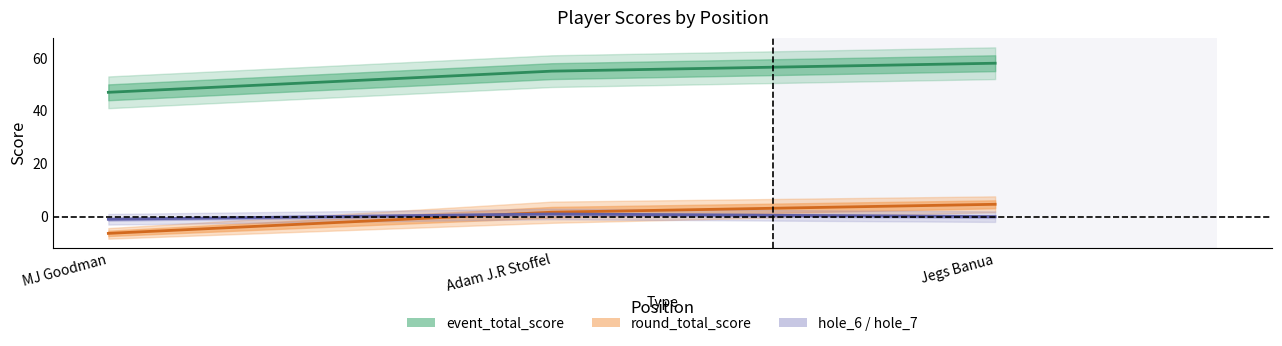

Is this an area chart (filled region under the line)?

No